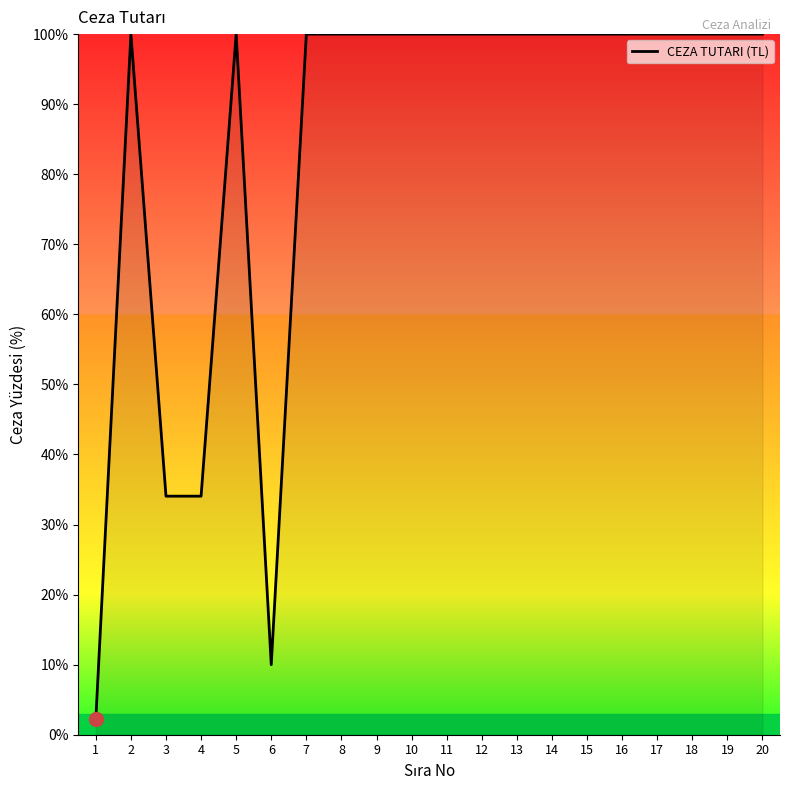

What is the difference between the maximum and minimum values?

97.8